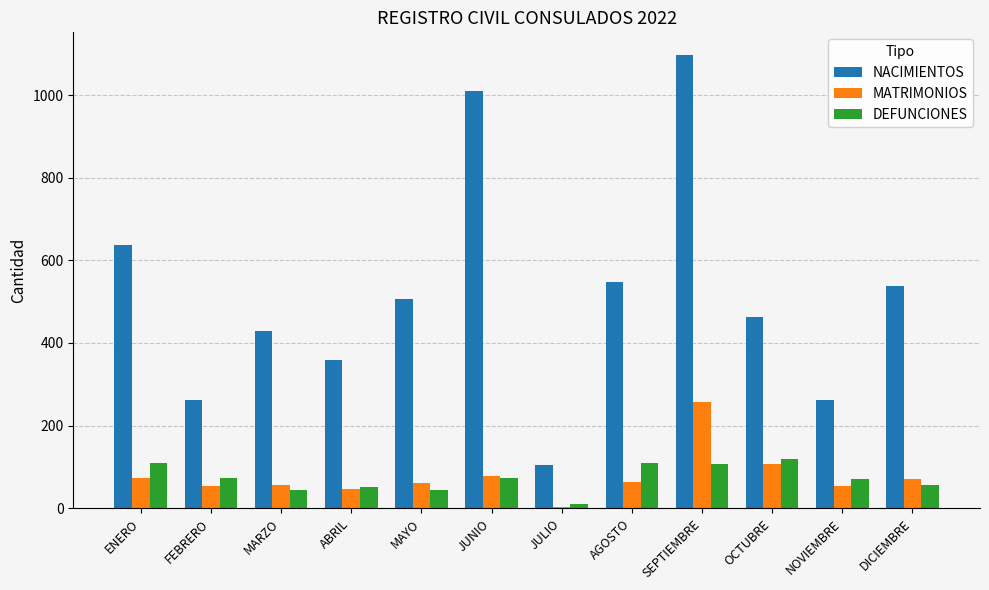

Which series has the widest spread of values?

NACIMIENTOS